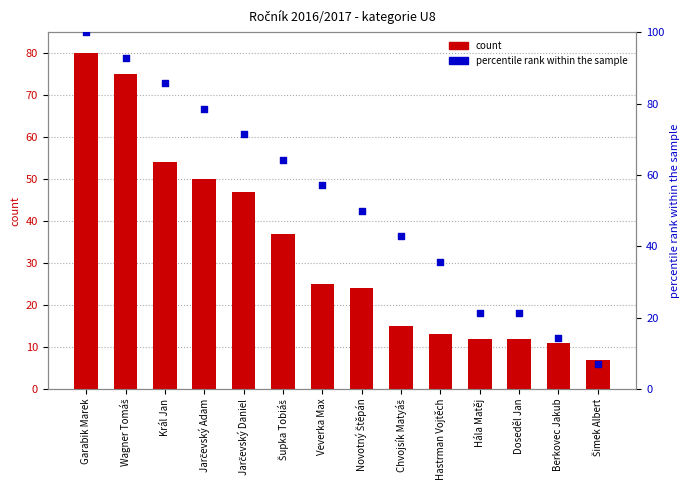

Which series reaches the maximum Y coordinate?

percentile rank within the sample